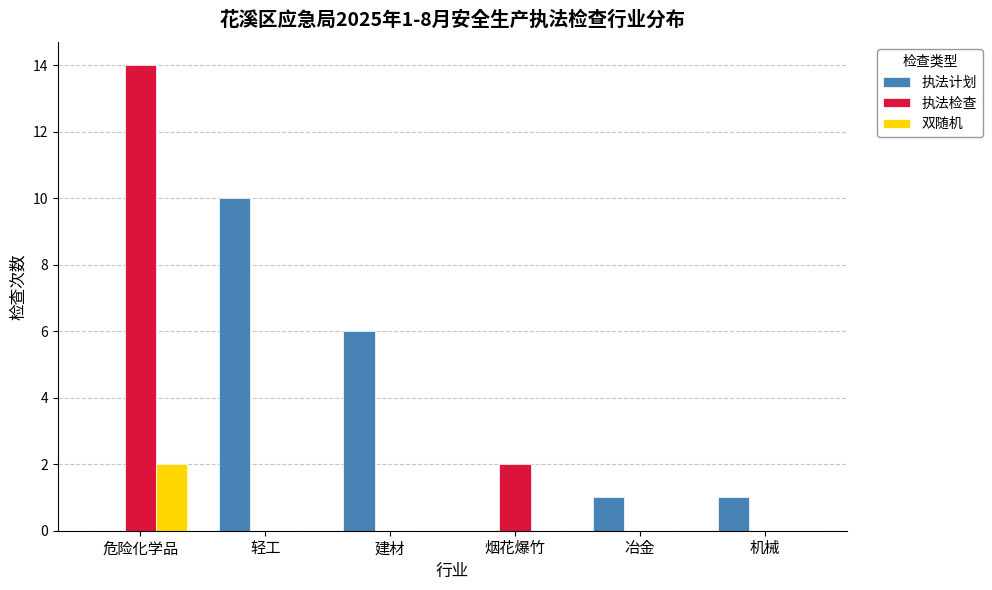

What is the approximate value of 执法检查 at 危险化学品, to the nearest 5?

15